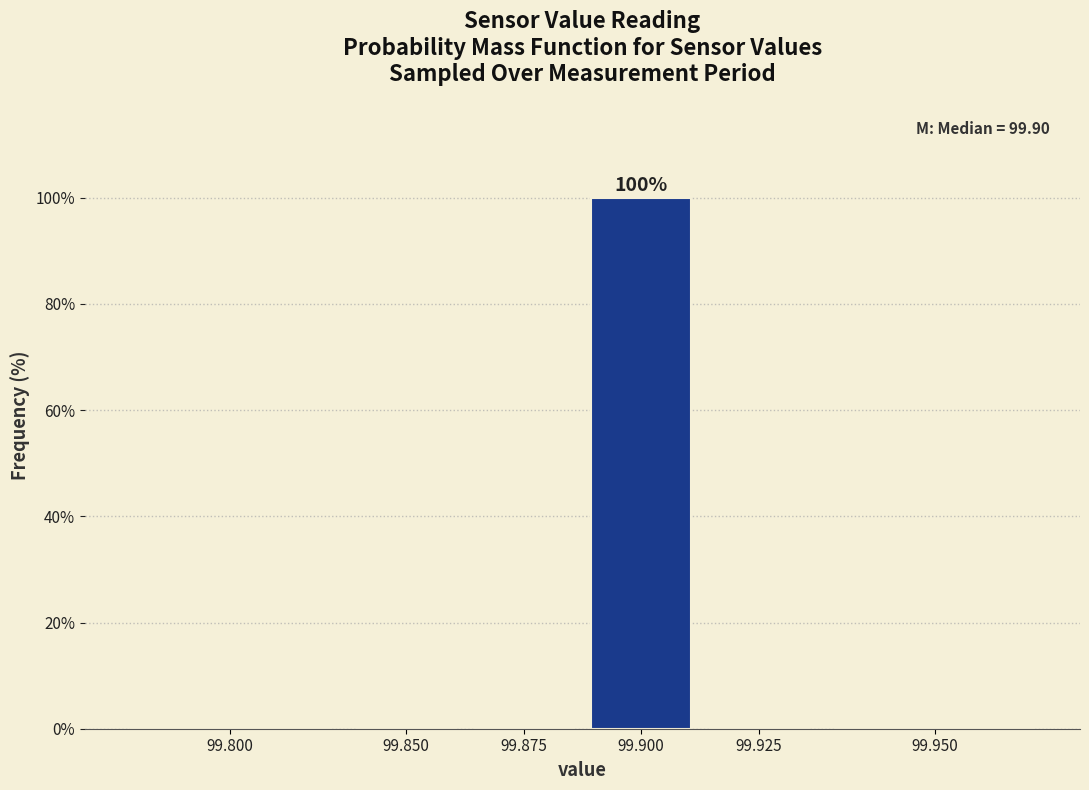

Reading left to right, transcribe all the data shown in this chart.

99.800=0	99.850=0	99.875=0	99.900=100	99.925=0	99.950=0